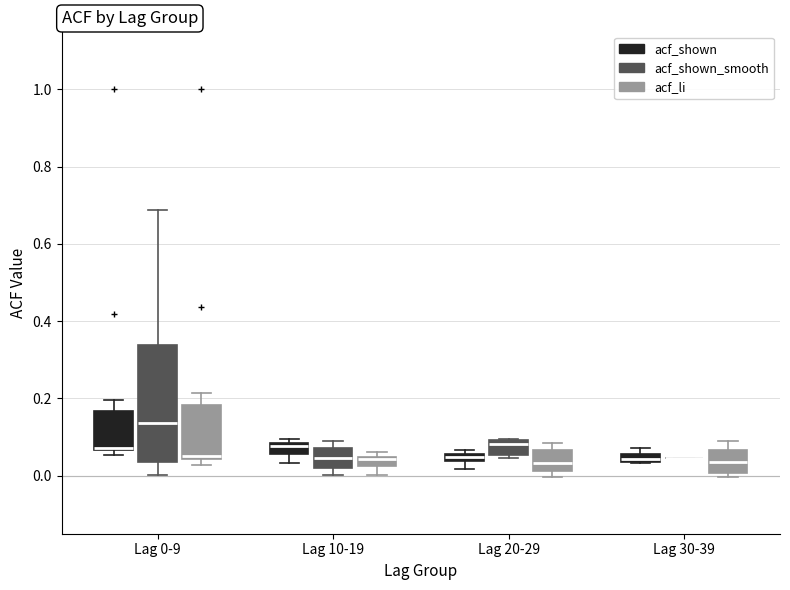

Where does the lower whisker of the box for Lag 0-9 (acf_shown_smooth) end on the y-axis? The values are not printed on the chart, so give them approximately, as read against the axis.

0.00